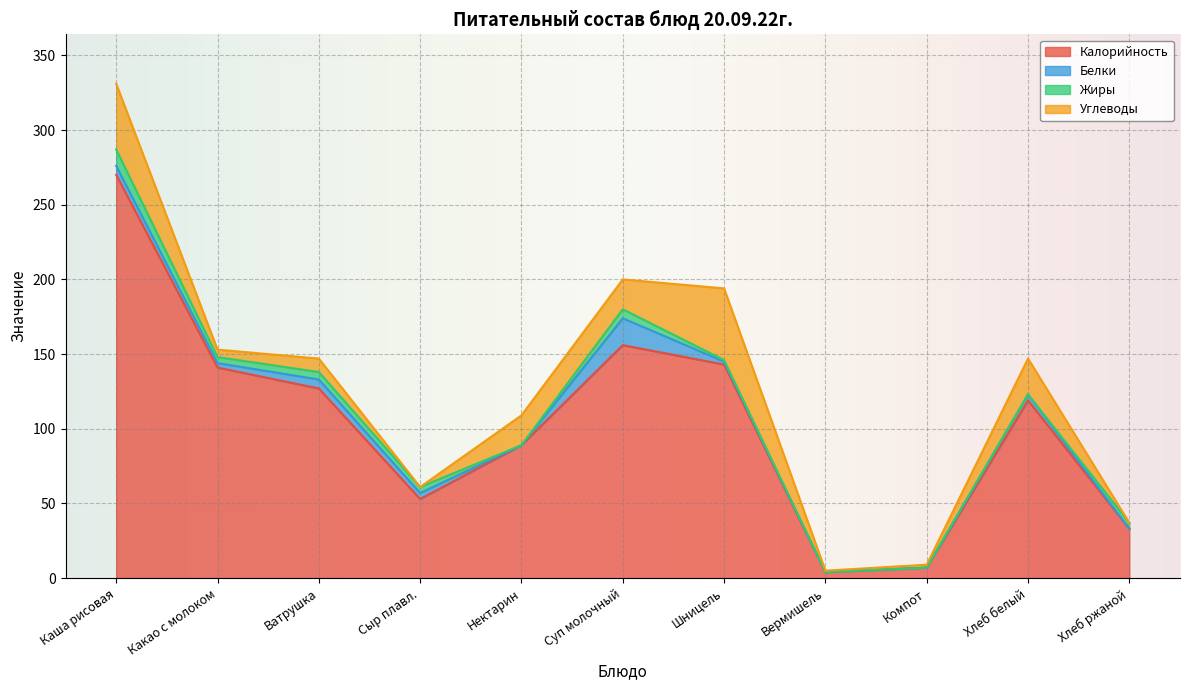

Reading left to right, transcribe all the data shown in this chart.

Калорийность: Каша рисовая=270	Какао с молоком=141	Ватрушка=127	Сыр плавл.=53	Нектарин=89	Суп молочный=156	Шницель=143	Вермишель=4	Компот=7	Хлеб белый=119	Хлеб ржаной=33
Белки: Каша рисовая=6	Какао с молоком=3	Ватрушка=6	Сыр плавл.=4	Нектарин=0	Суп молочный=18	Шницель=2	Вермишель=0	Компот=0	Хлеб белый=4	Хлеб ржаной=0
Жиры: Каша рисовая=11	Какао с молоком=4	Ватрушка=5	Сыр плавл.=4	Нектарин=0	Суп молочный=6	Шницель=1	Вермишель=0	Компот=0	Хлеб белый=0	Хлеб ржаной=4
Углеводы: Каша рисовая=44	Какао с молоком=5	Ватрушка=9	Сыр плавл.=0	Нектарин=20	Суп молочный=20	Шницель=48	Вермишель=1	Компот=2	Хлеб белый=24	Хлеб ржаной=0